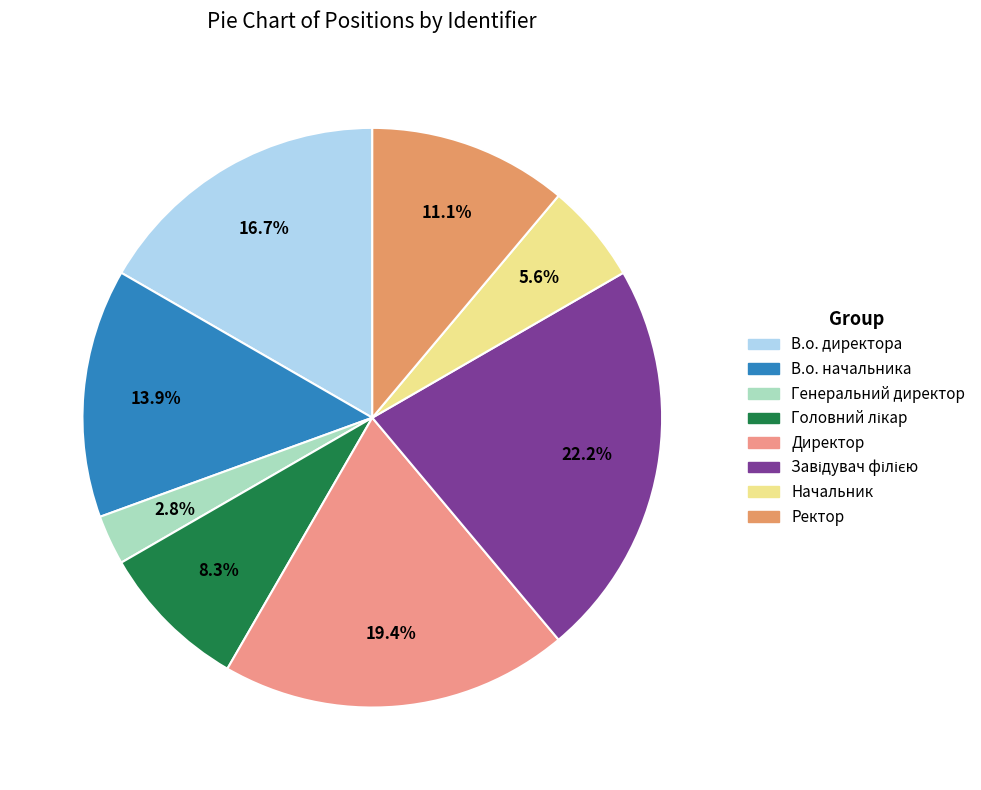

To the nearest percent, what percentage of the pie is В.о. начальника?

14%